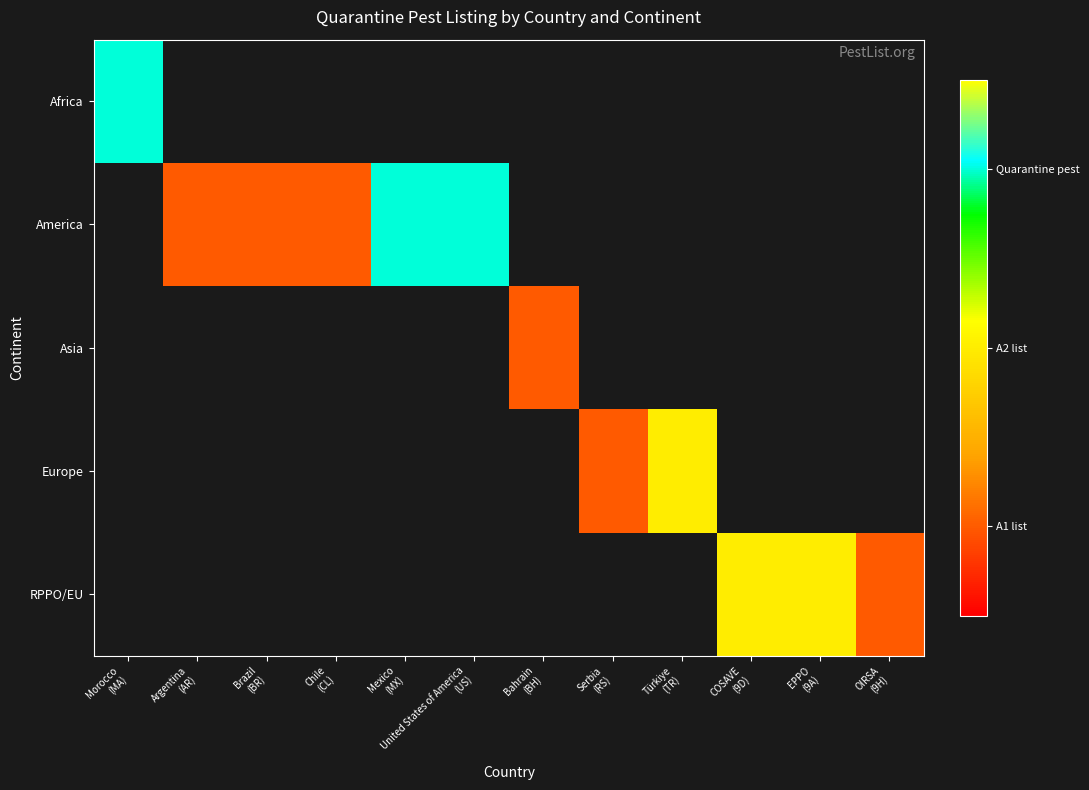

List the series in order of their peak value, highest first.

Africa, America, Asia, Europe, RPPO/EU